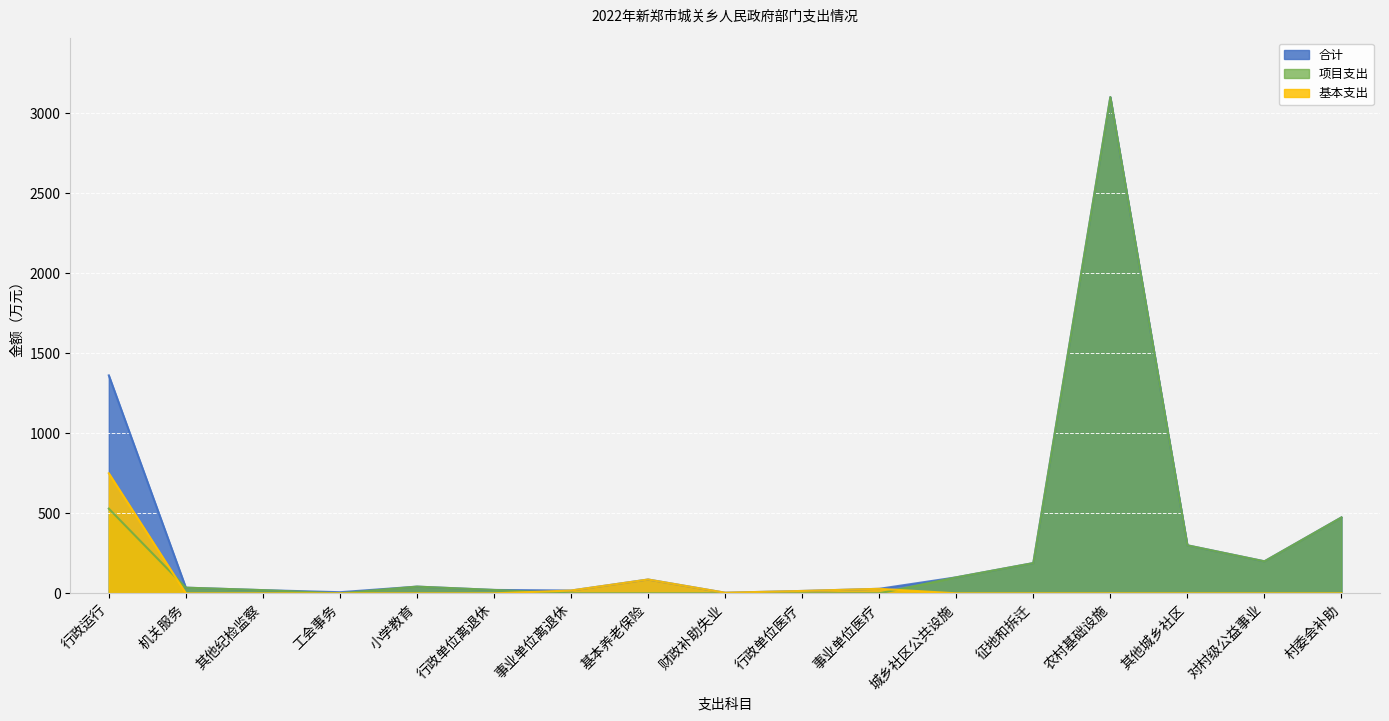

True or false: 基本支出 has a value of 3.8 at 财政补助失业.

True